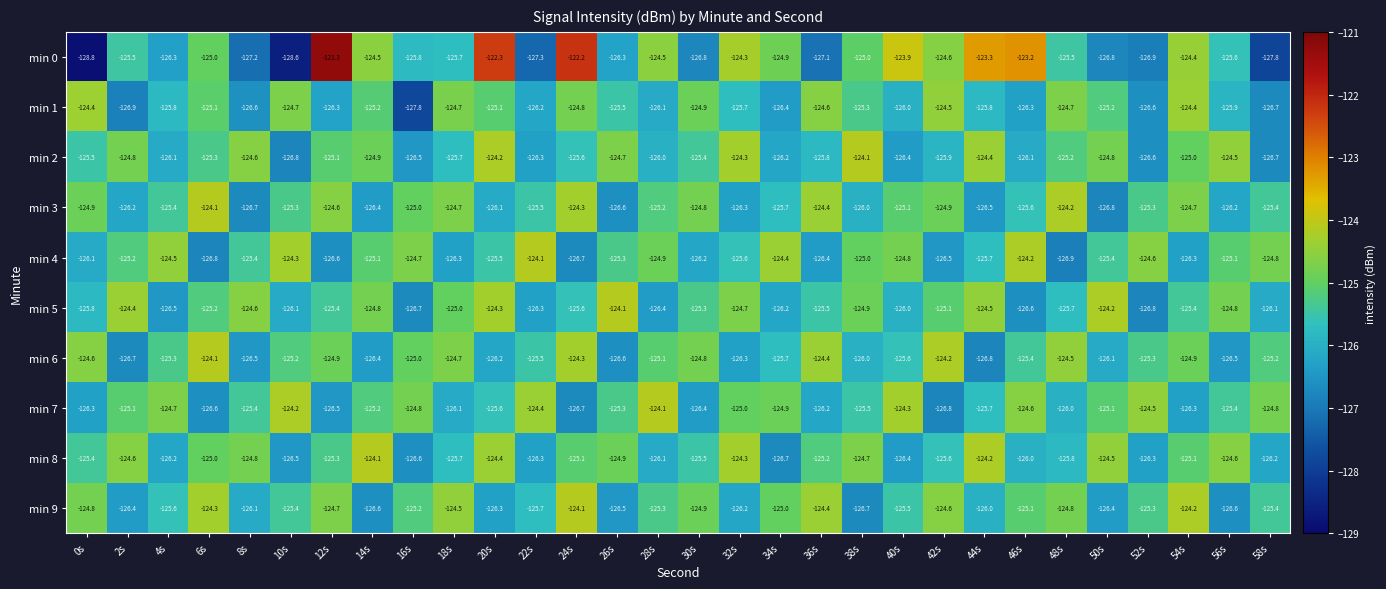

Which series has the widest spread of values?

min 0